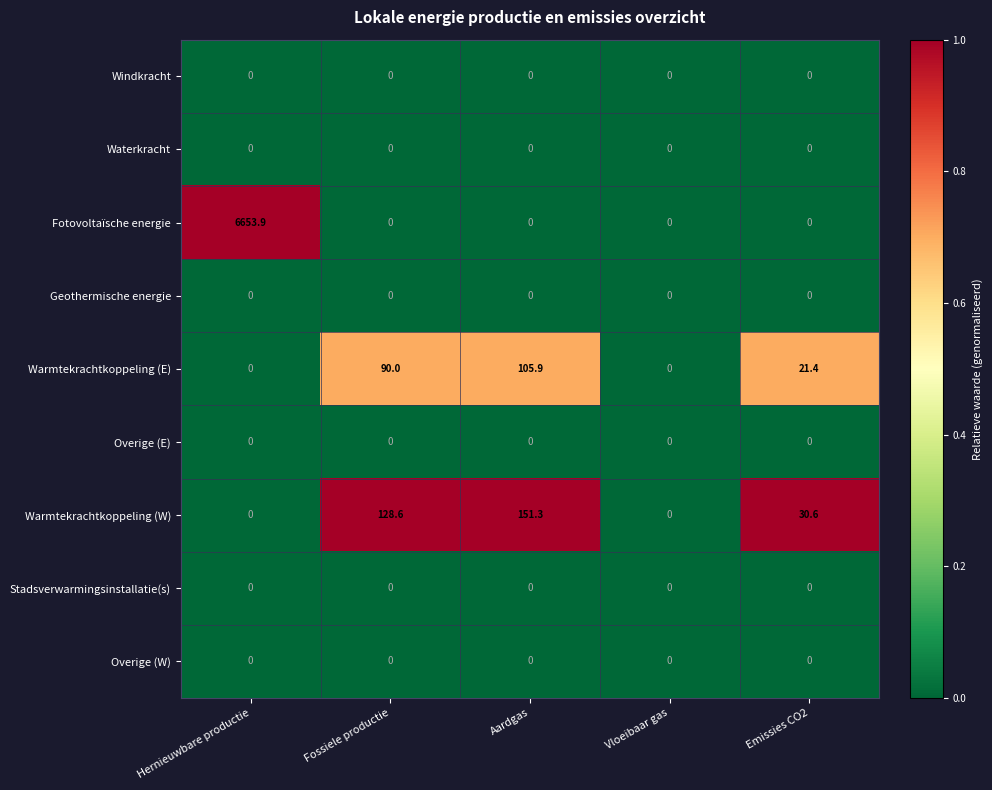

Is the value of Windkracht at Emissies CO2 greater than the value of Warmtekrachtkoppeling (W) at Fossiele productie?

No